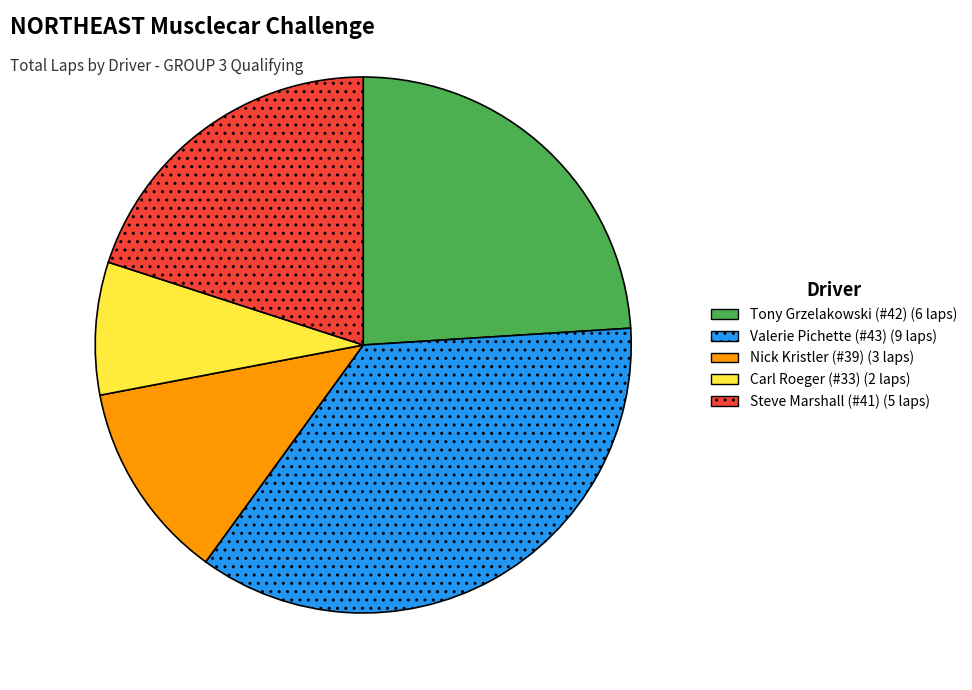

How many segments does this pie chart have?

5